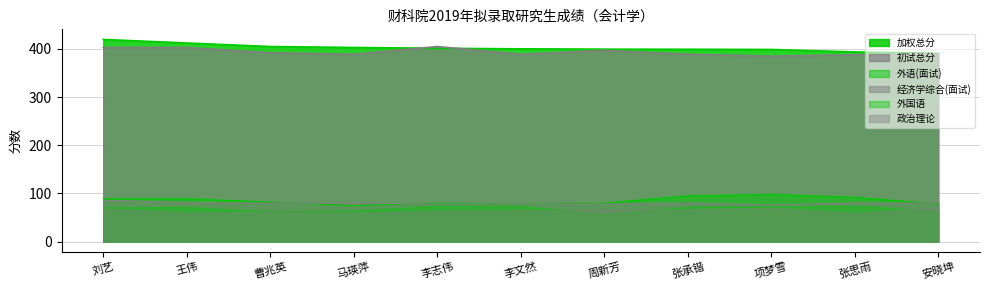

At which label does 加权总分 reach its minimum?

安晓坤